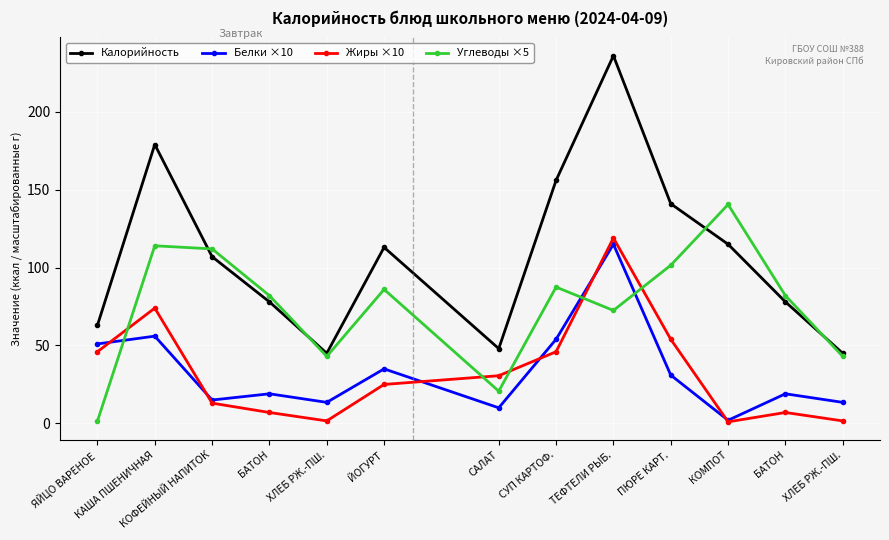

What is the spread (max minus min) of values at ЙОГУРТ?

88.0